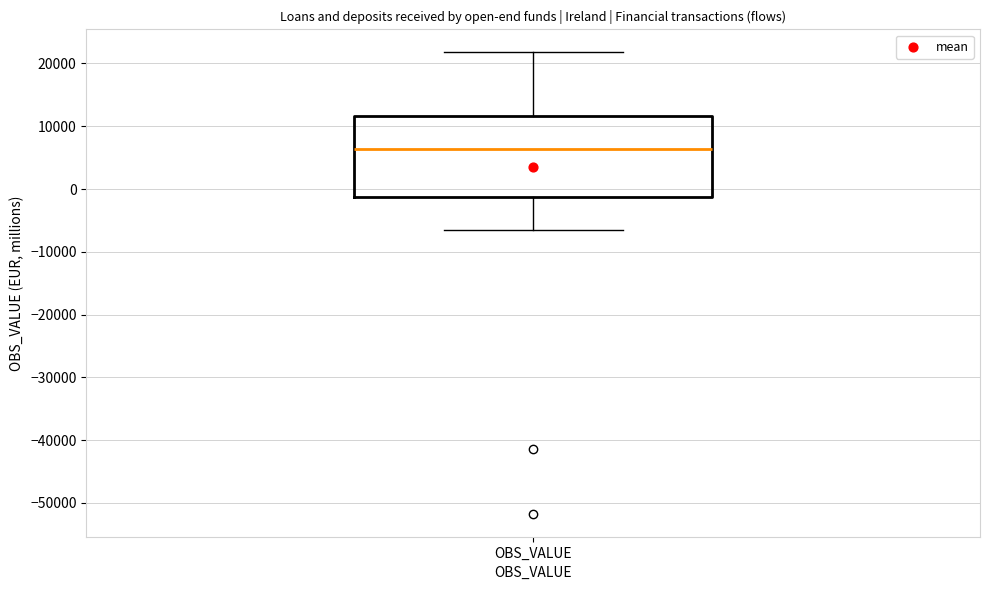

Read this box plot against the y-axis: the position of the median line, the range covered by the box, and the ends of both whiskers. The values are not printed on the chart, so give them approximately, as read against the axis.

median 6000, box -1000 to 12000, whiskers -7000 to 22000